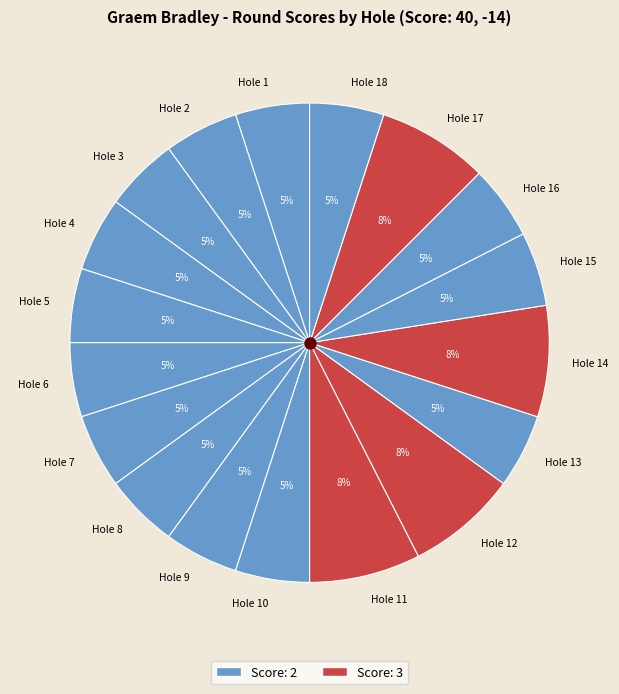

Is Hole 11 the majority of the pie?

No